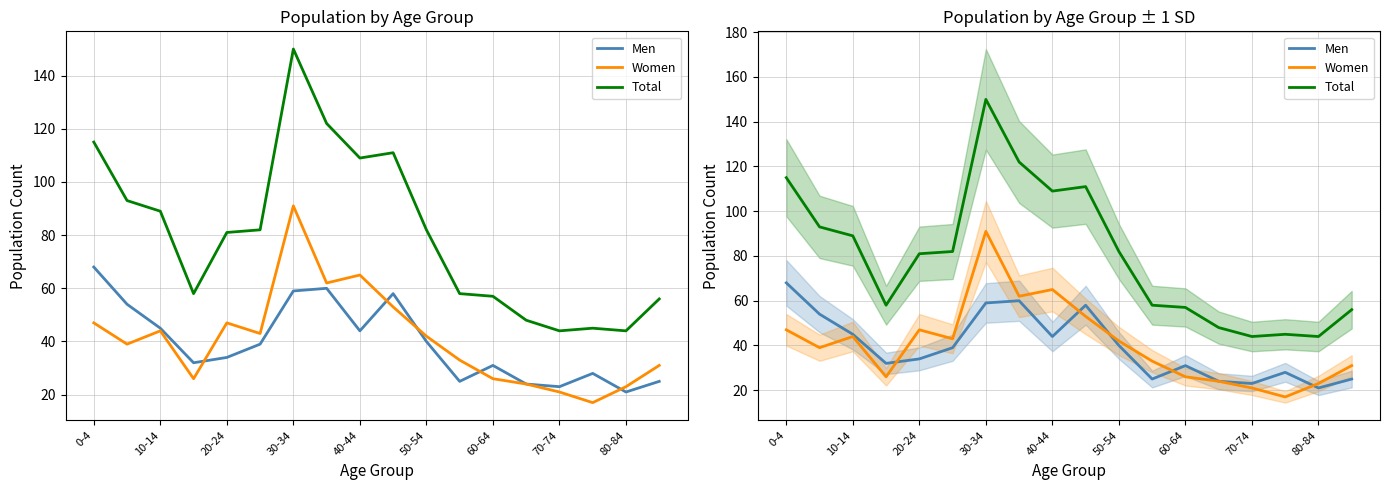

What are all the series names shown in the legend?

Men, Women, Total